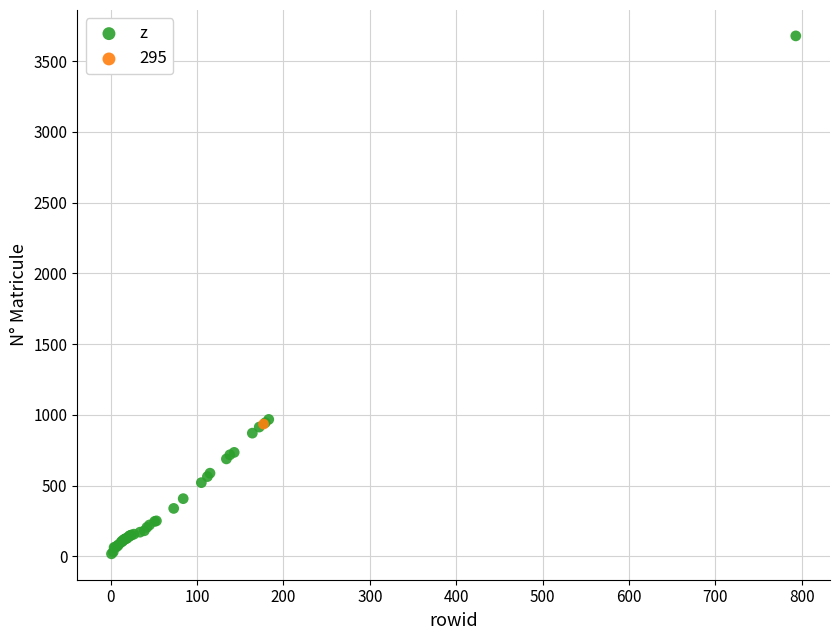

What are all the series names shown in the legend?

z, 295